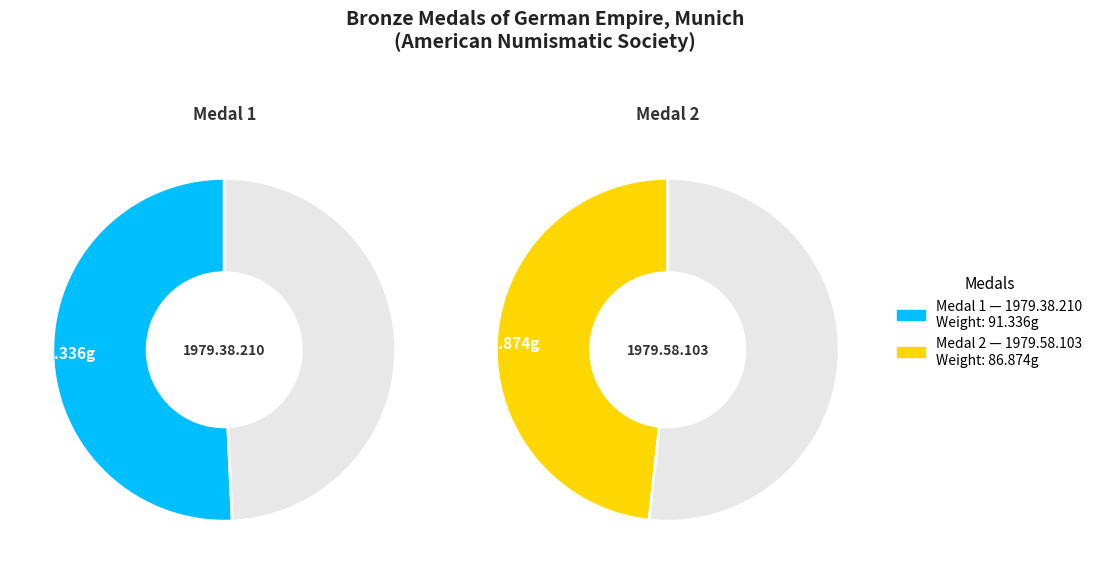

What is the change in value from 1979.38.210 to 1979.58.103?

-4.5